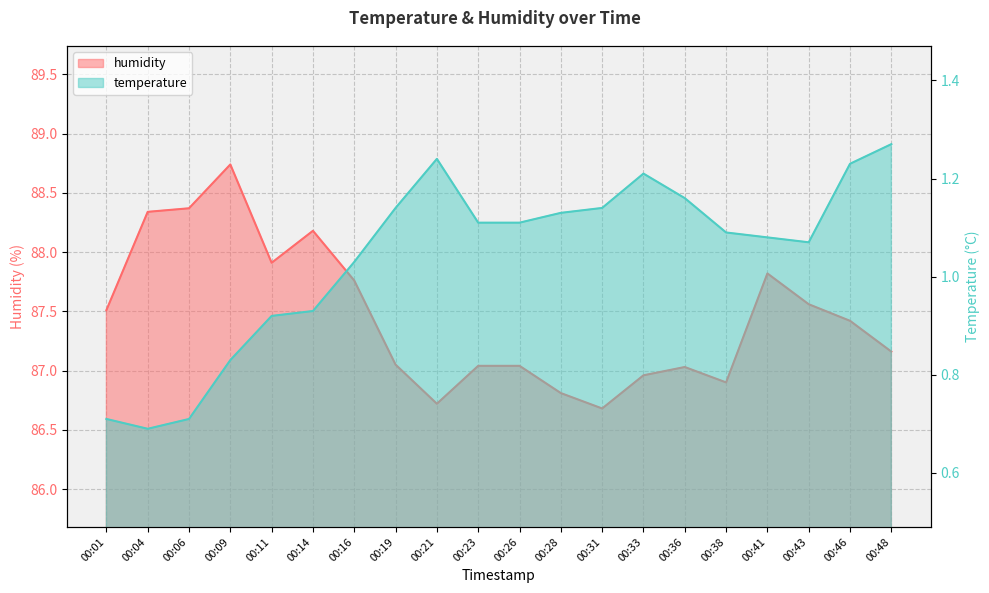

Reading right to left, transcribe all the data shown in this chart.

temperature: 00:48=1.3	00:46=1.2	00:43=1.1	00:41=1.1	00:38=1.1	00:36=1.2	00:33=1.2	00:31=1.1	00:28=1.1	00:26=1.1	00:23=1.1	00:21=1.2	00:19=1.1	00:16=1.0	00:14=0.9	00:11=0.9	00:09=0.8	00:06=0.7	00:04=0.7	00:01=0.7
humidity: 00:48=87.2	00:46=87.4	00:43=87.6	00:41=87.8	00:38=86.9	00:36=87.0	00:33=87.0	00:31=86.7	00:28=86.8	00:26=87.0	00:23=87.0	00:21=86.7	00:19=87.0	00:16=87.8	00:14=88.2	00:11=87.9	00:09=88.7	00:06=88.4	00:04=88.3	00:01=87.5